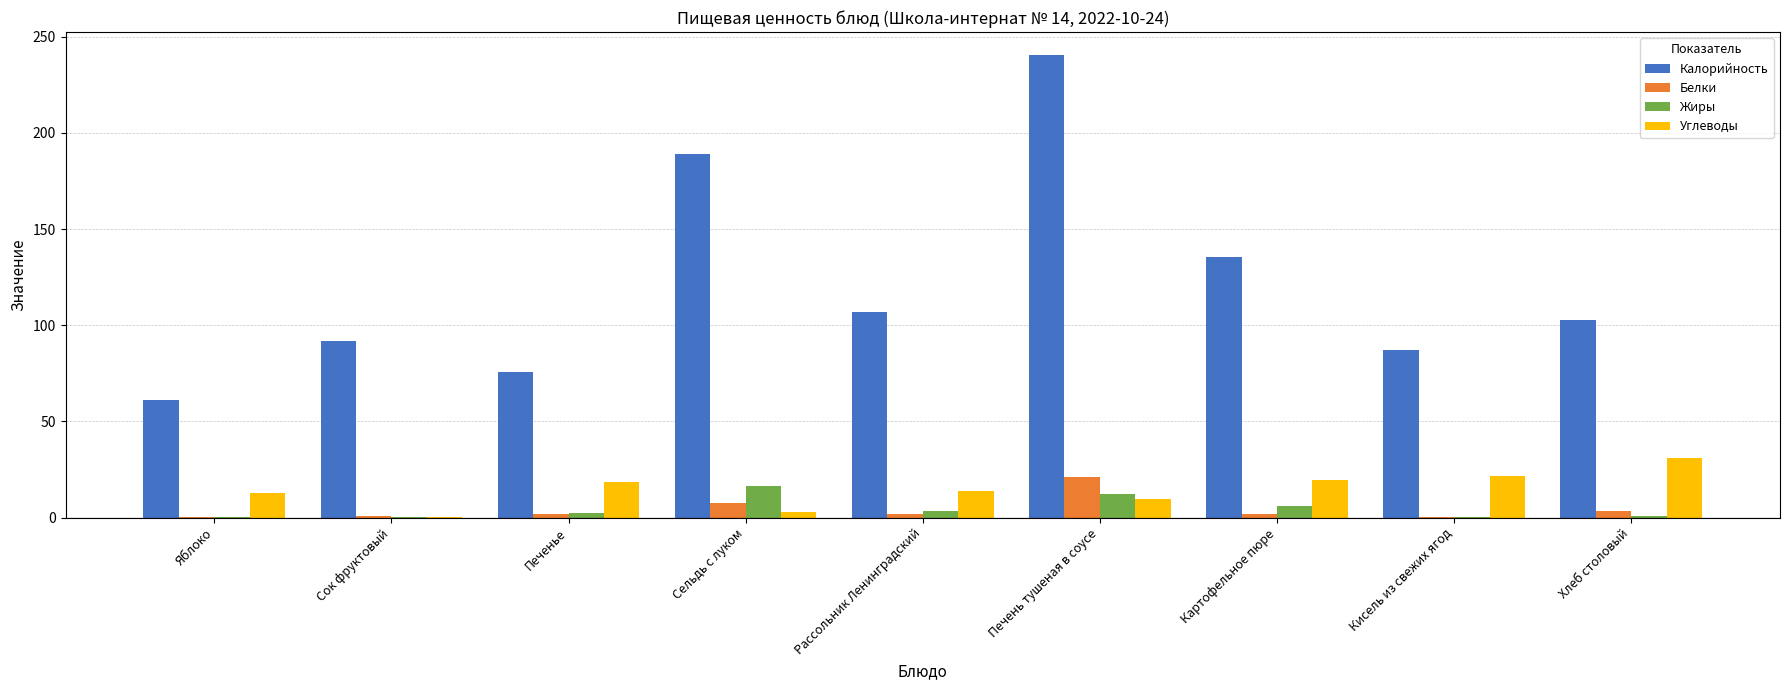

True or false: Белки has a value of 0.2 at Кисель из свежих ягод.

True